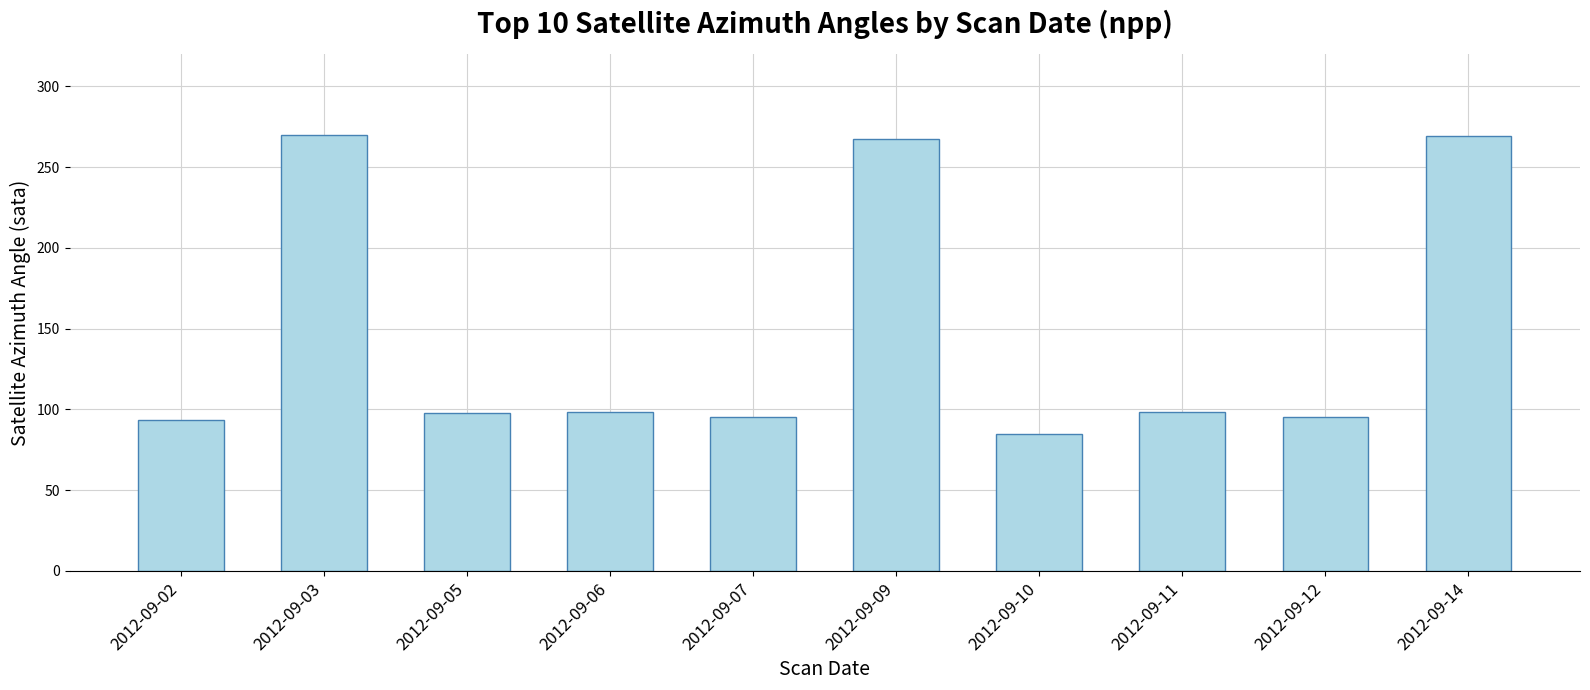

What is the sum of the values at 2012-09-02 and 2012-09-09?

360.8